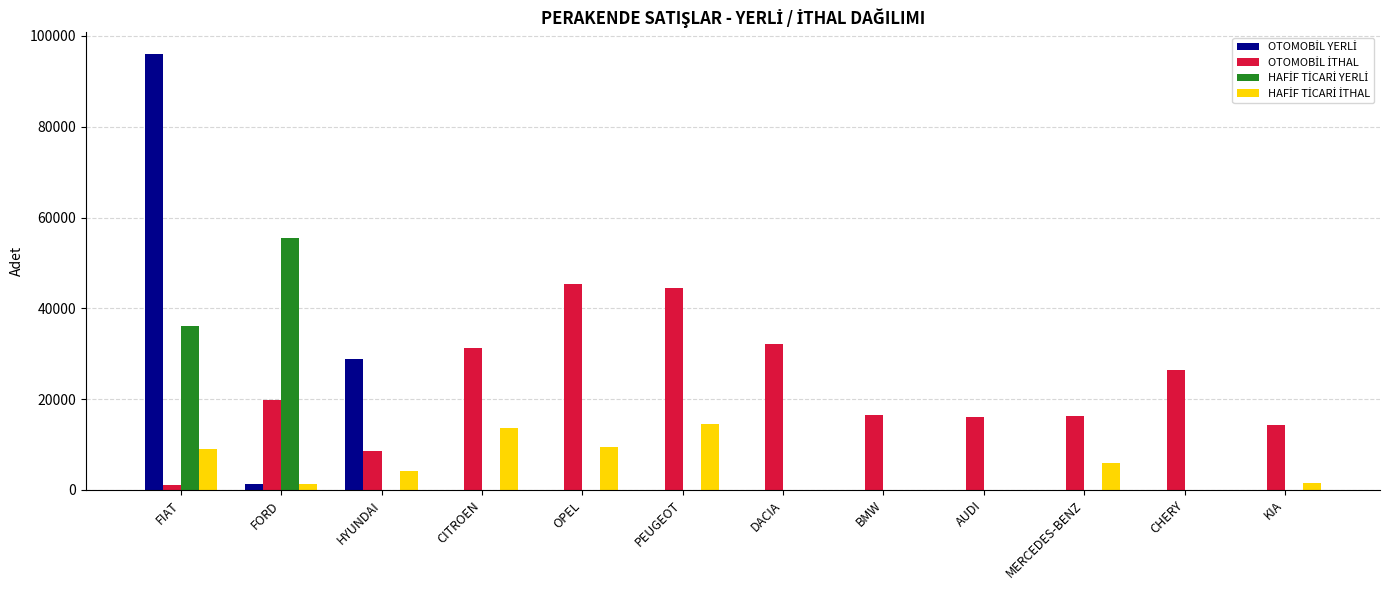

How many categories are shown in the chart?

12